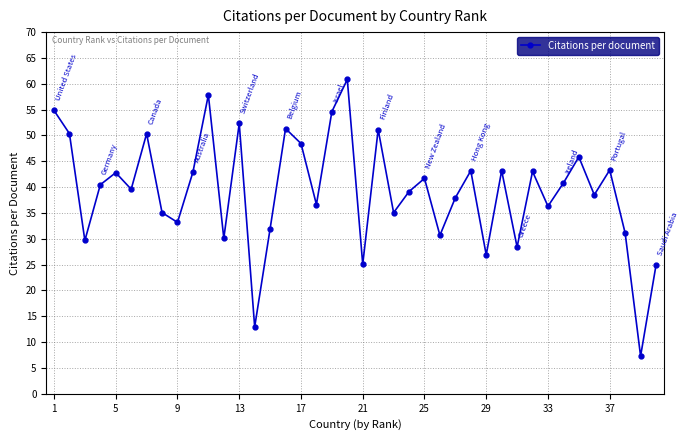

What is the minimum value shown in the chart?

7.3